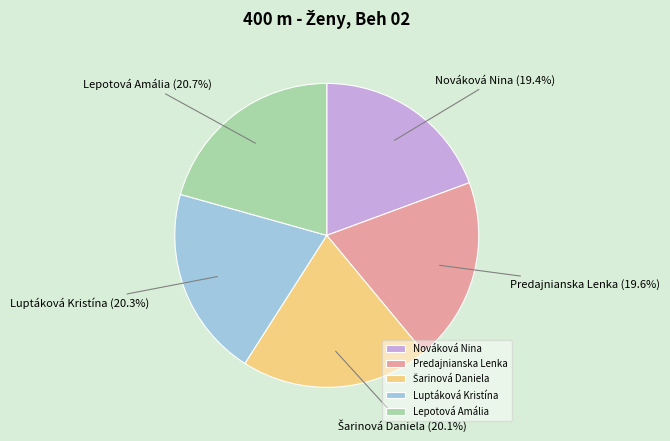

True or false: Lepotová Amália accounts for 21% of the total.

True